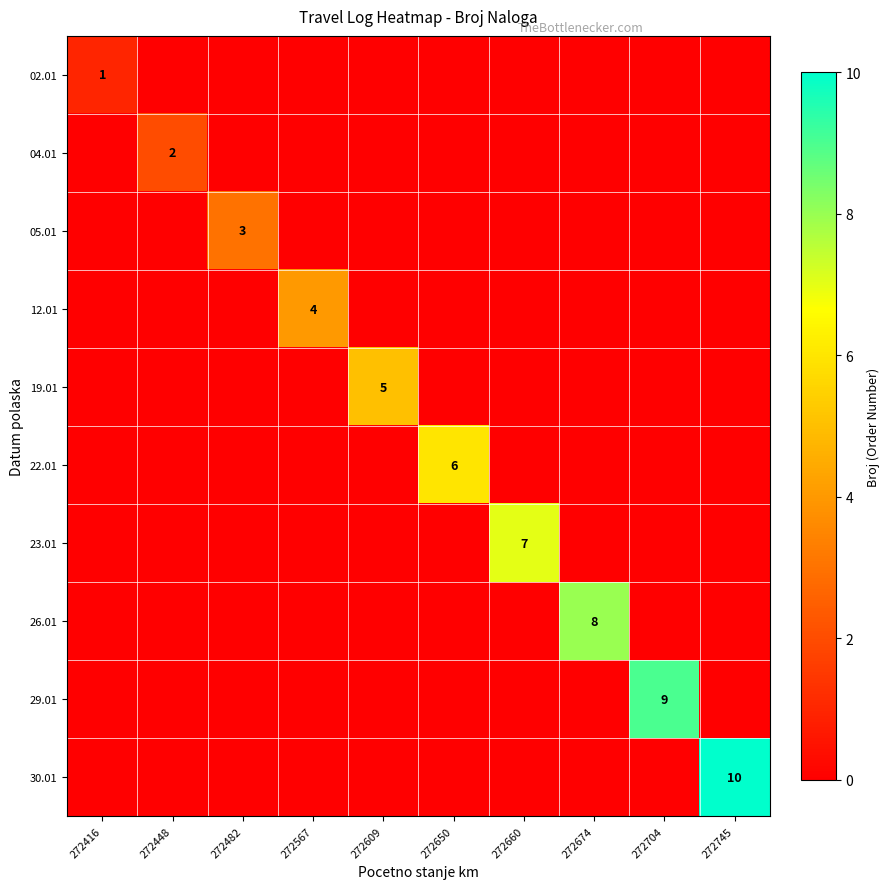

The value of 05.01 at 272482 is 3. True or false?

True